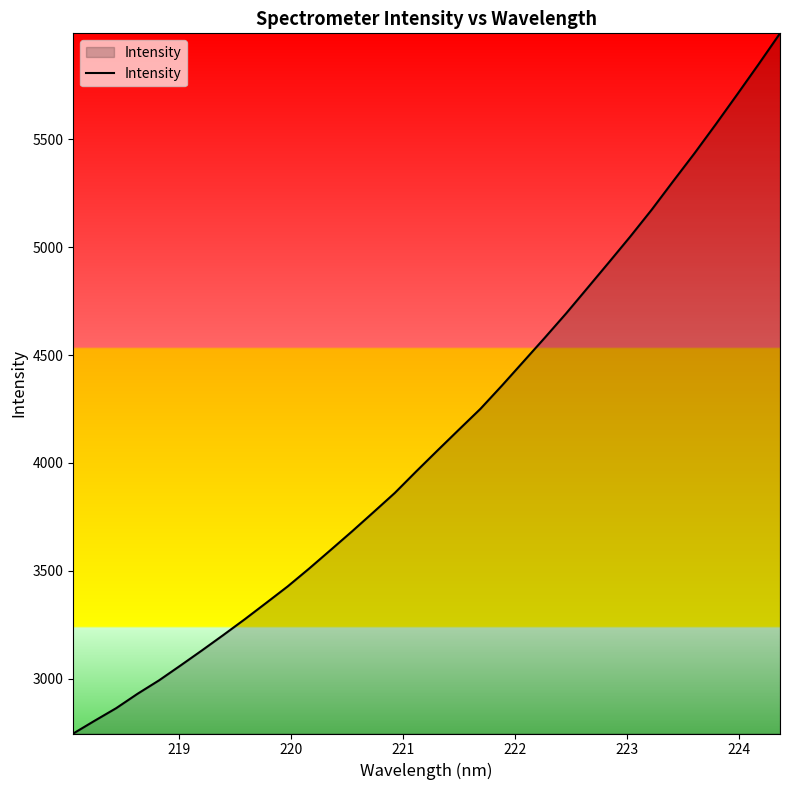

What is the minimum value shown in the chart?

2747.0